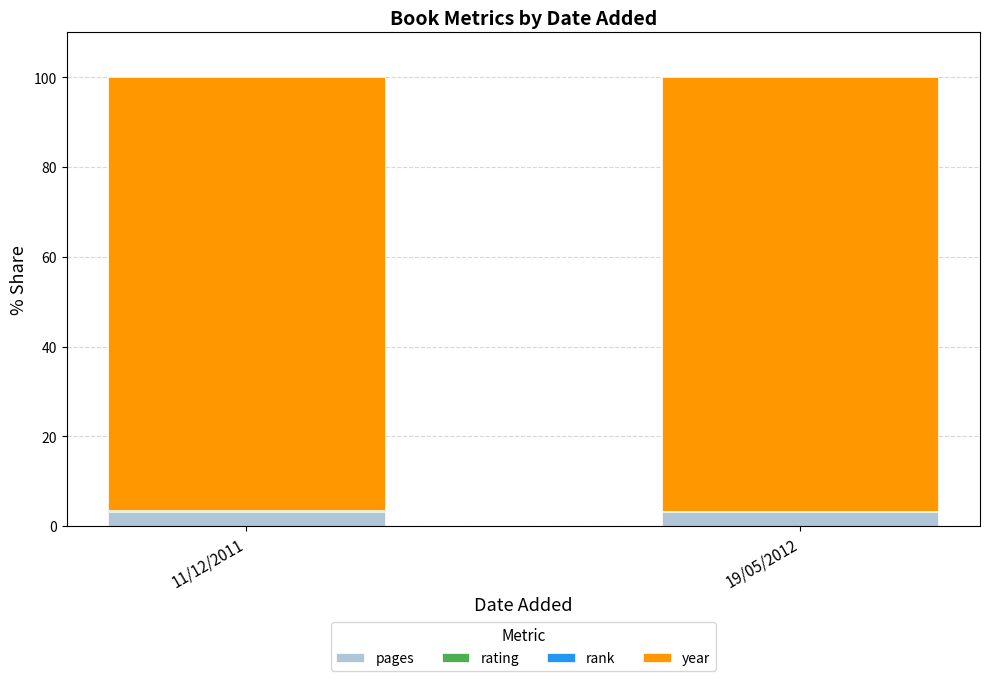

The pages series shows 3.1 at 19/05/2012. True or false?

True